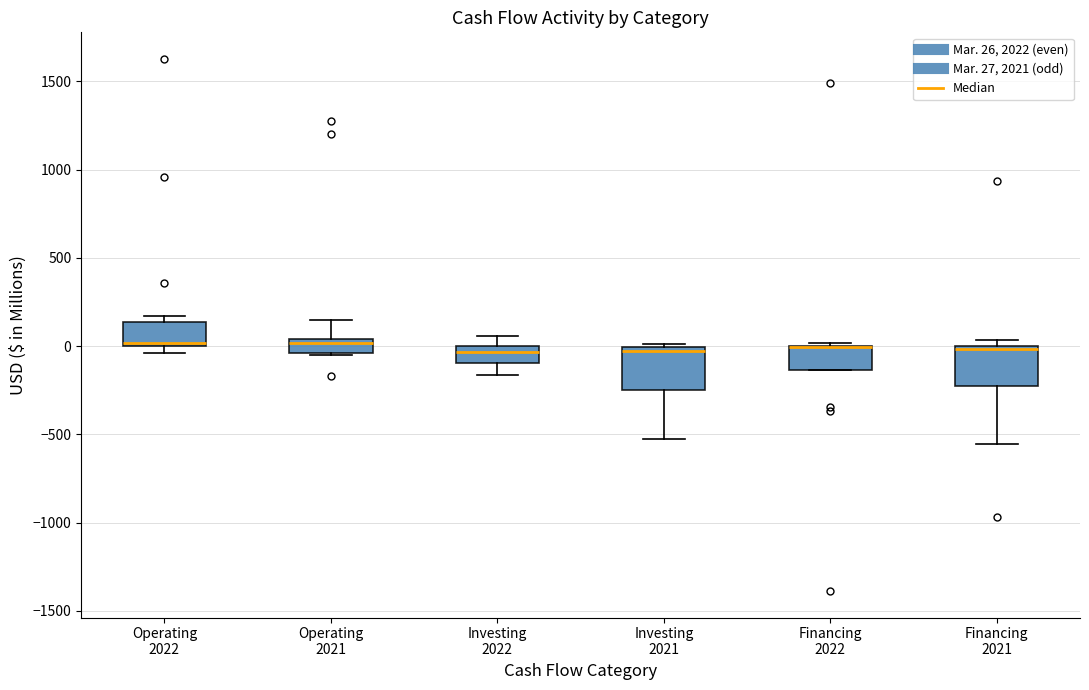

Where is the upper edge of the box for Operating 2022 on the y-axis? The values are not printed on the chart, so give them approximately, as read against the axis.

150